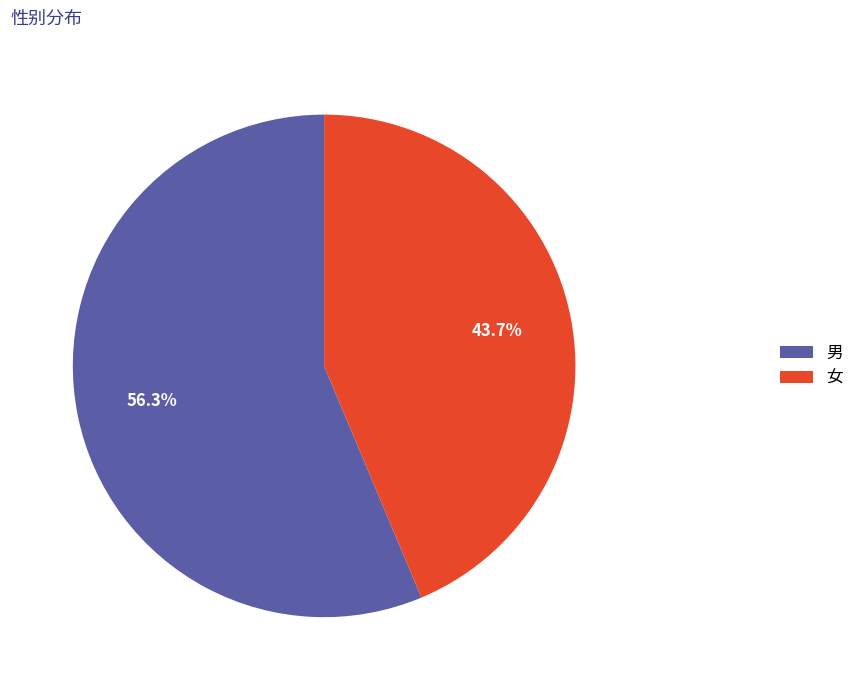

What percentage is the 女 slice, to the nearest percent?

44%